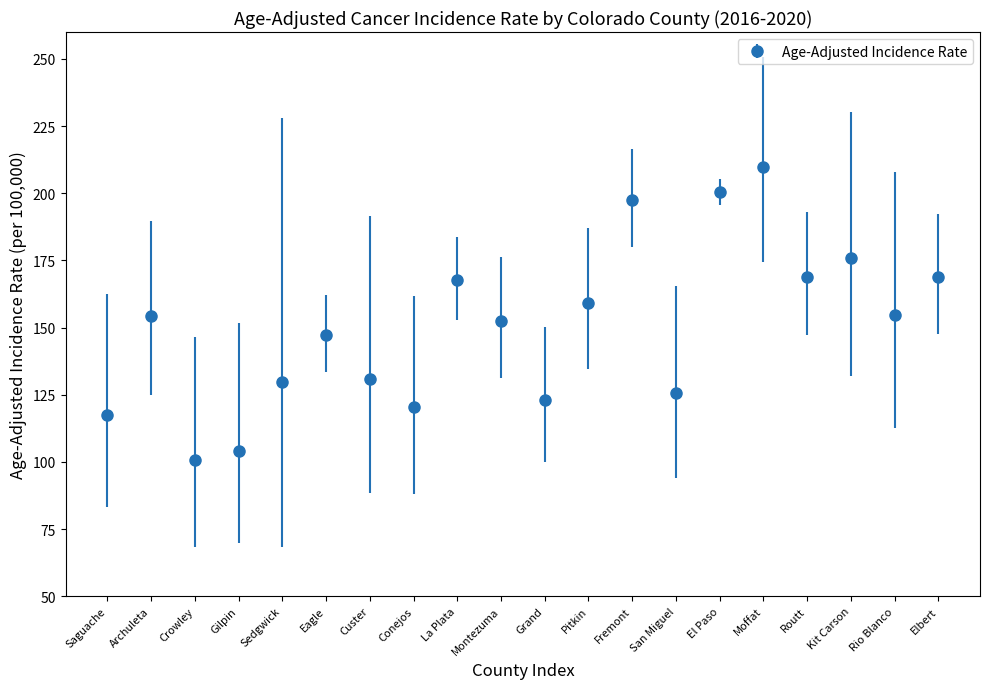

Approximately how many times larger is the value at Moffat compared to Custer?

1.6